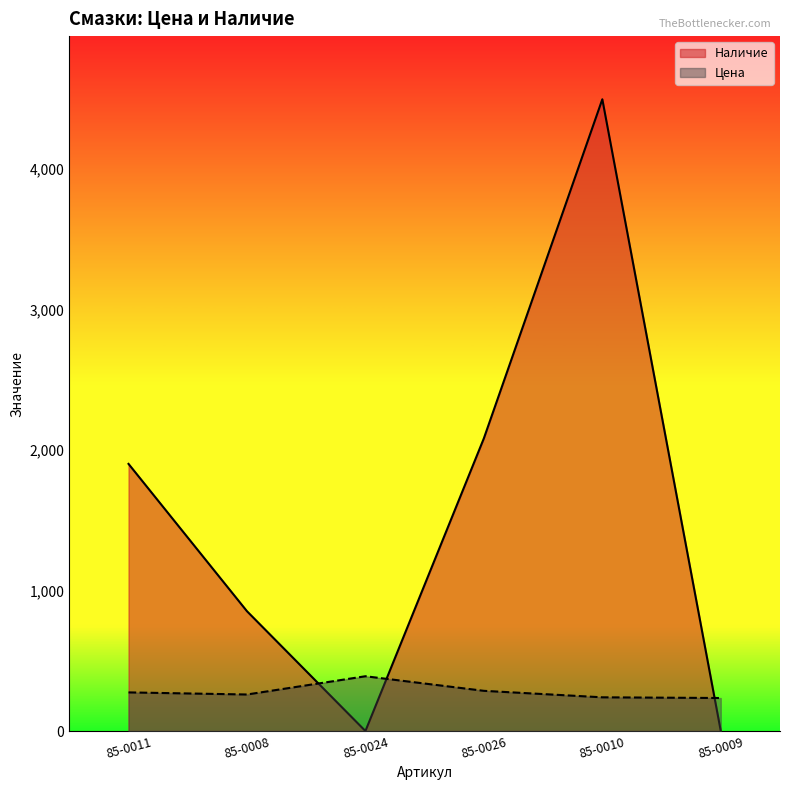

Which series changed the most between 85-0008 and 85-0009?

Наличие